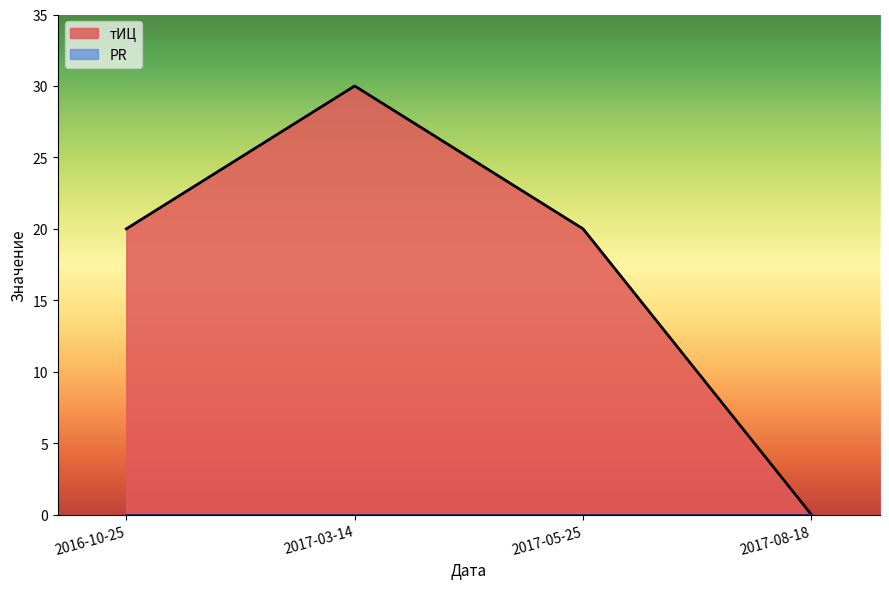

Reading right to left, what are all the values shown in this chart?

0	20	30	20